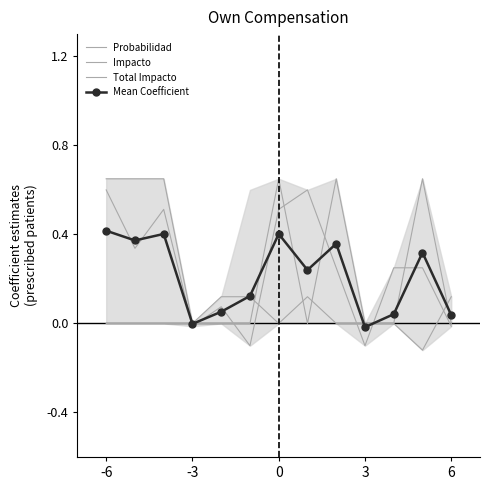

At which category does the chart reach its peak across all series?

-6